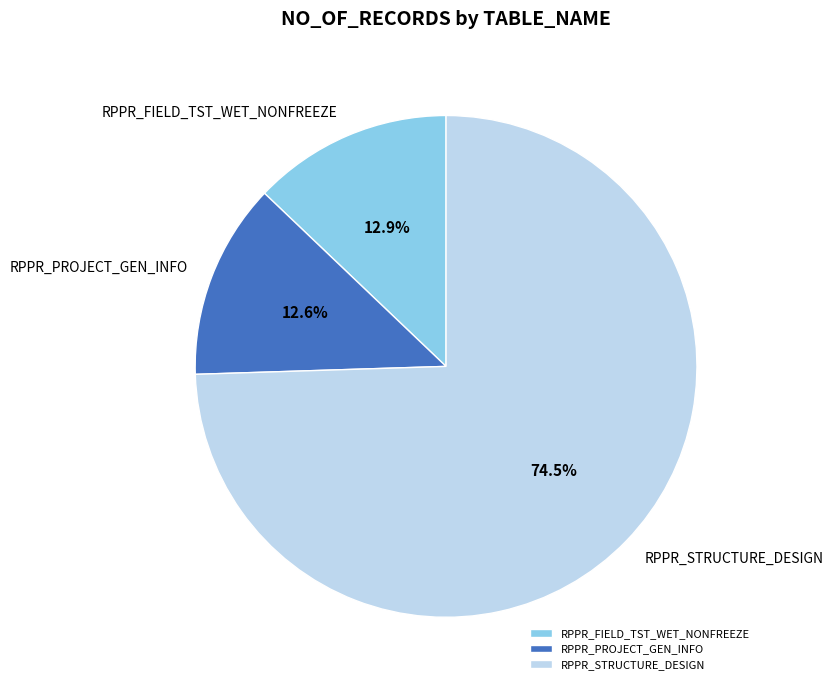

How many slices are in this pie chart?

3